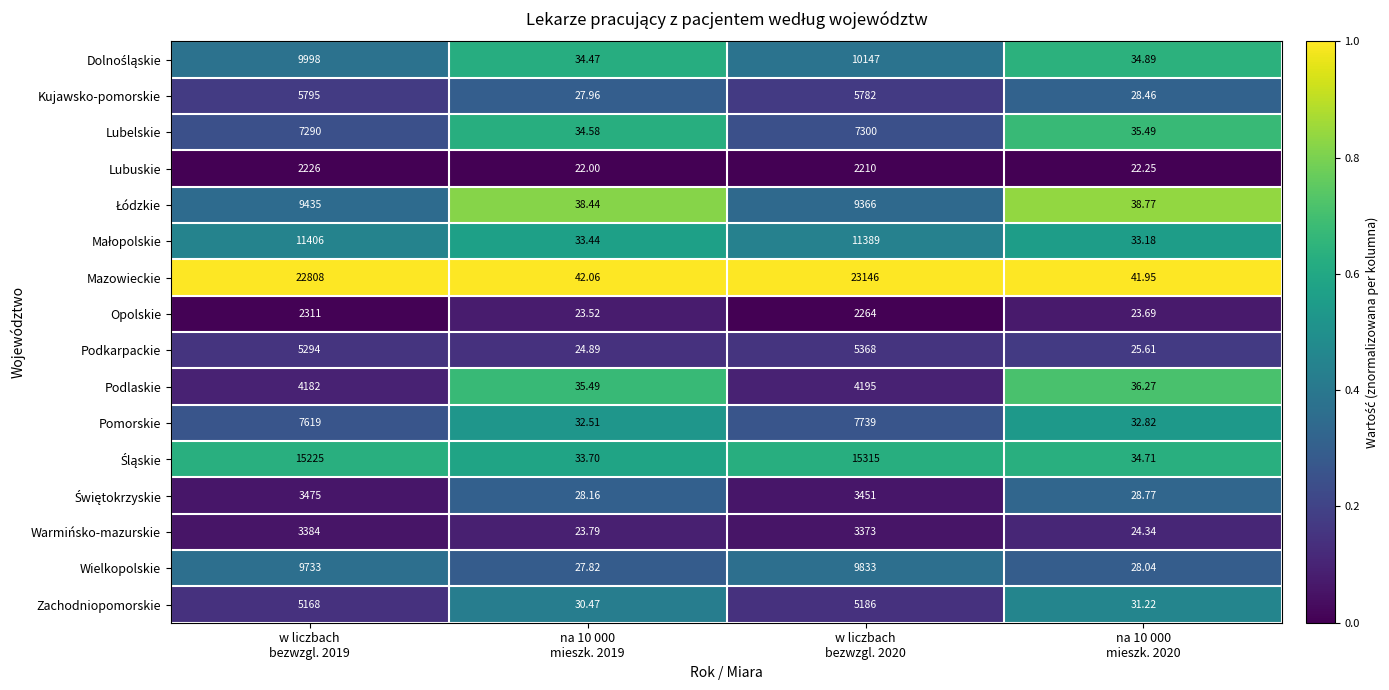

Which category has the highest value across all series?

w liczbach
bezwzgl. 2020